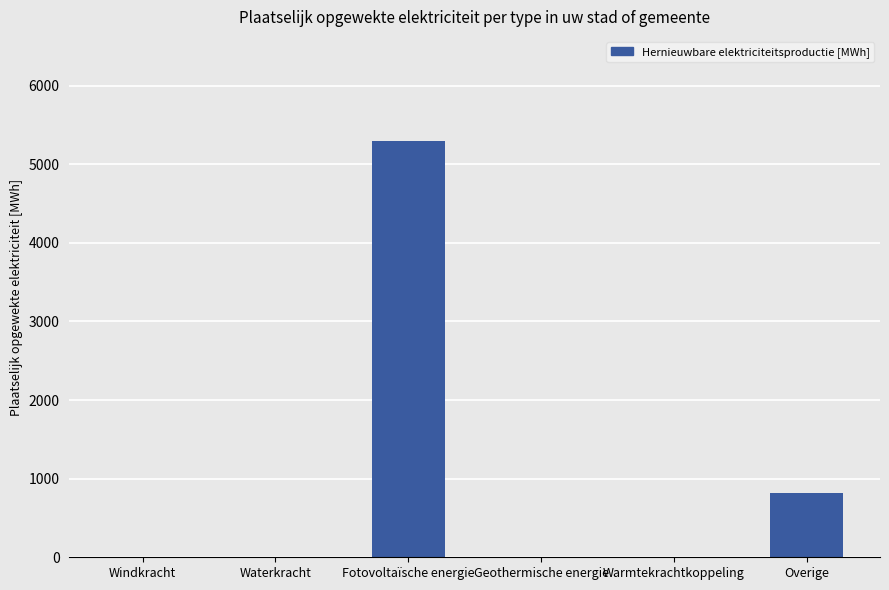

Which label corresponds to the largest value in the chart?

Fotovoltaïsche energie